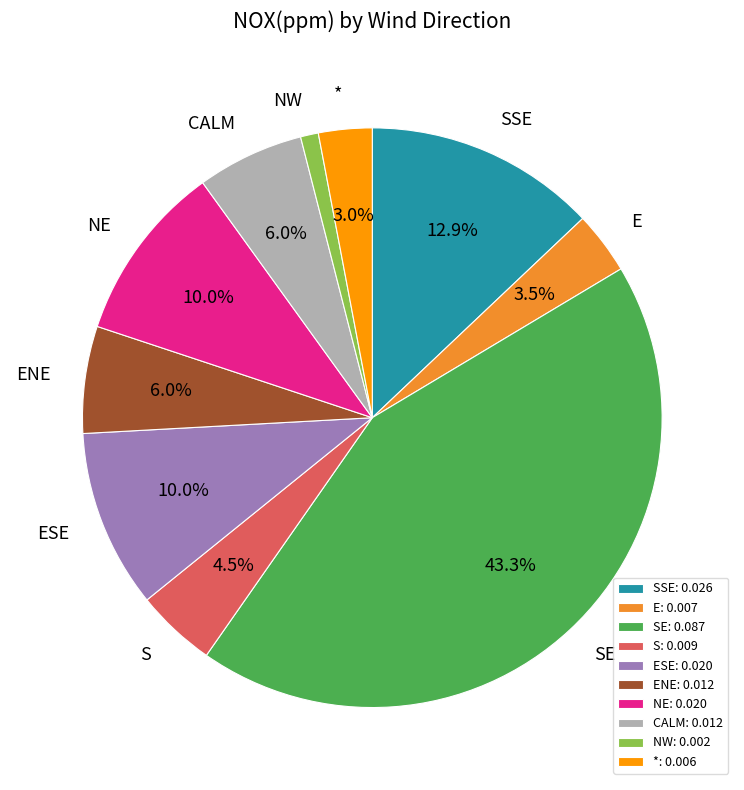

Does ESE account for over 50% of the chart?

No